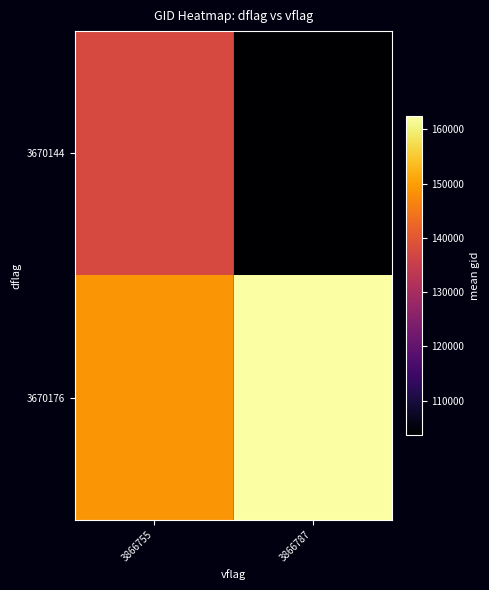

Reading left to right, transcribe all the data shown in this chart.

3670144: 3866755=137580.4	3866787=103686.0
3670176: 3866755=148741.0	3866787=162486.9